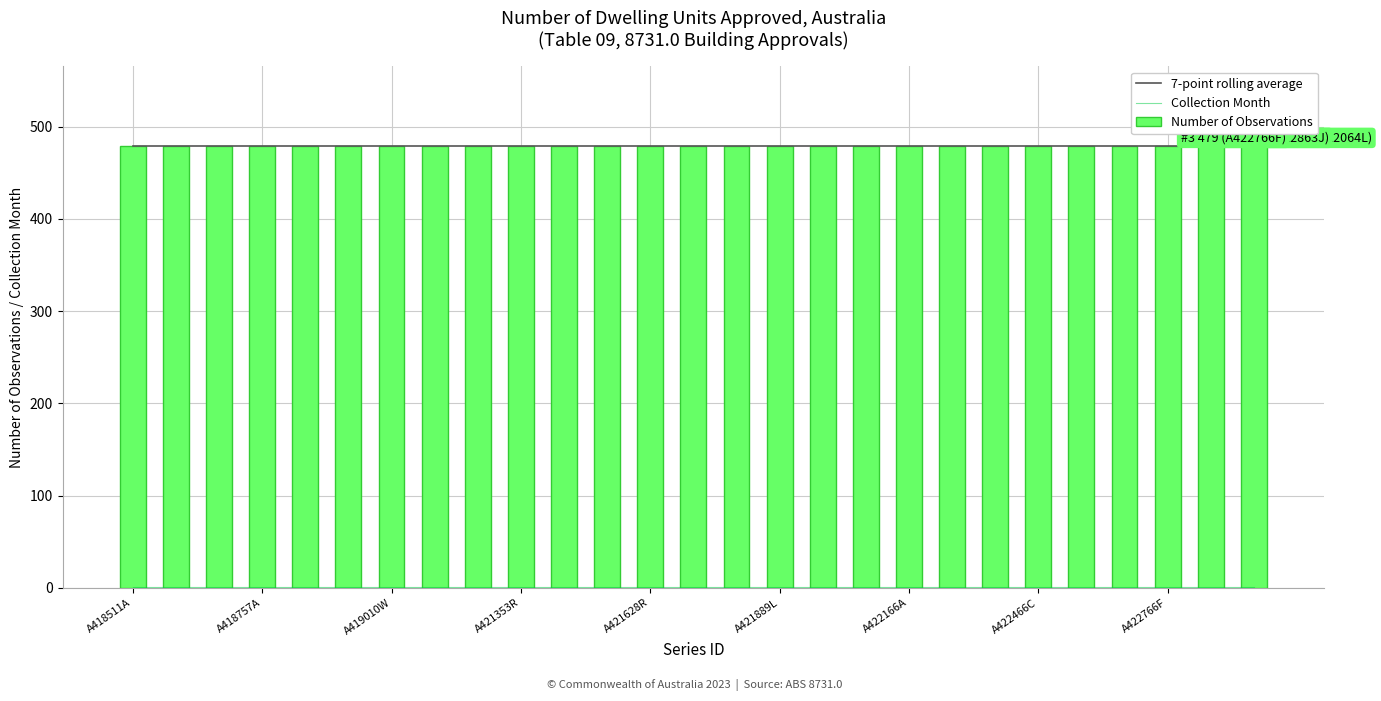

Is the value of Number of Observations at A421628R greater than the value of Collection Month at A421628R?

Yes